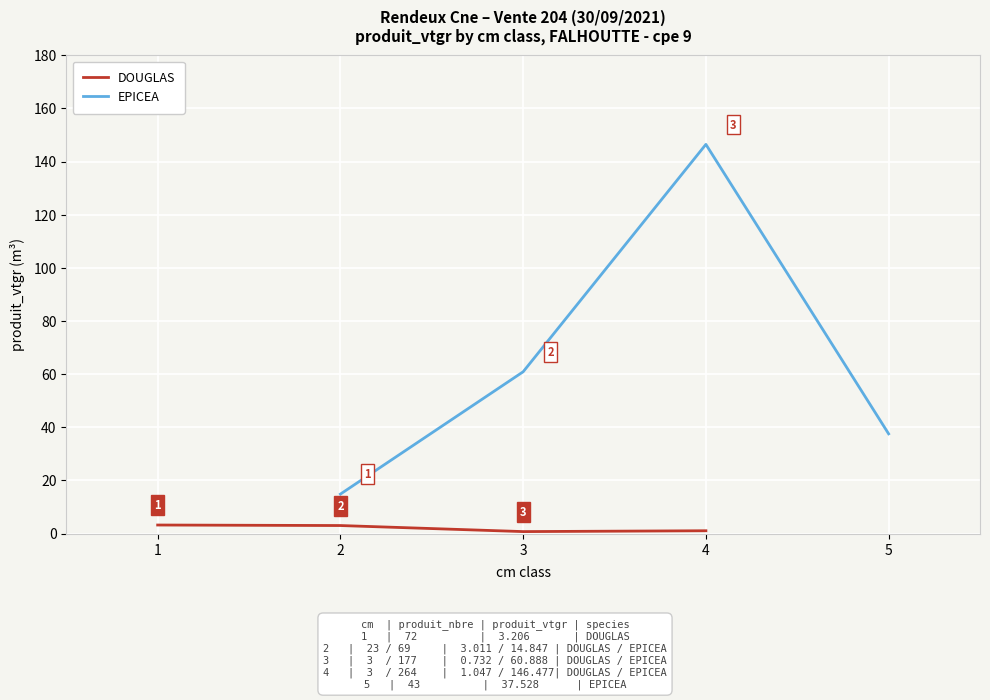

How many lines are shown in the chart?

2